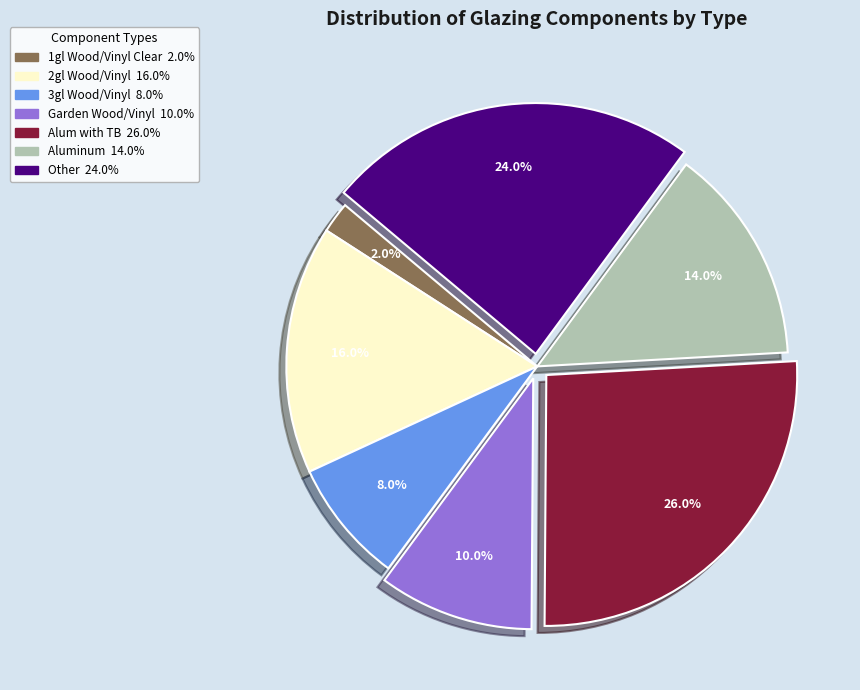

Do Aluminum and 2gl Wood/Vinyl together represent more than half of the pie?

No